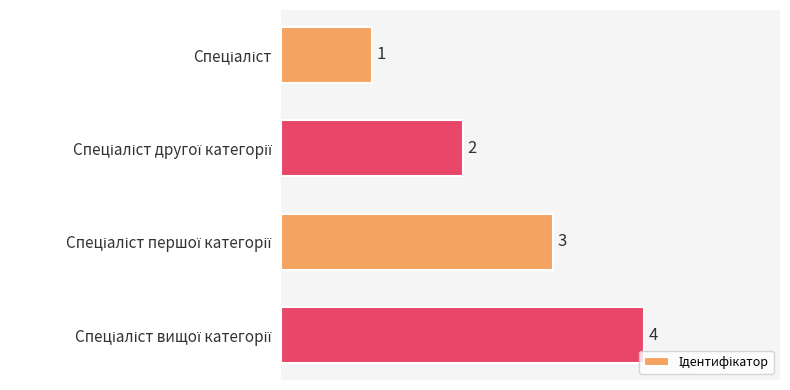

What is the difference between the maximum and minimum values?

3